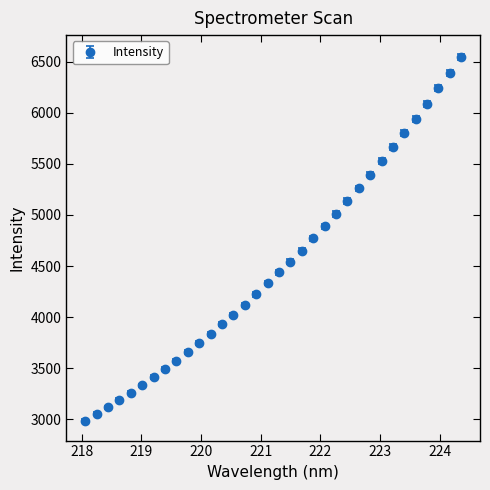

What is the average value?

4517.5